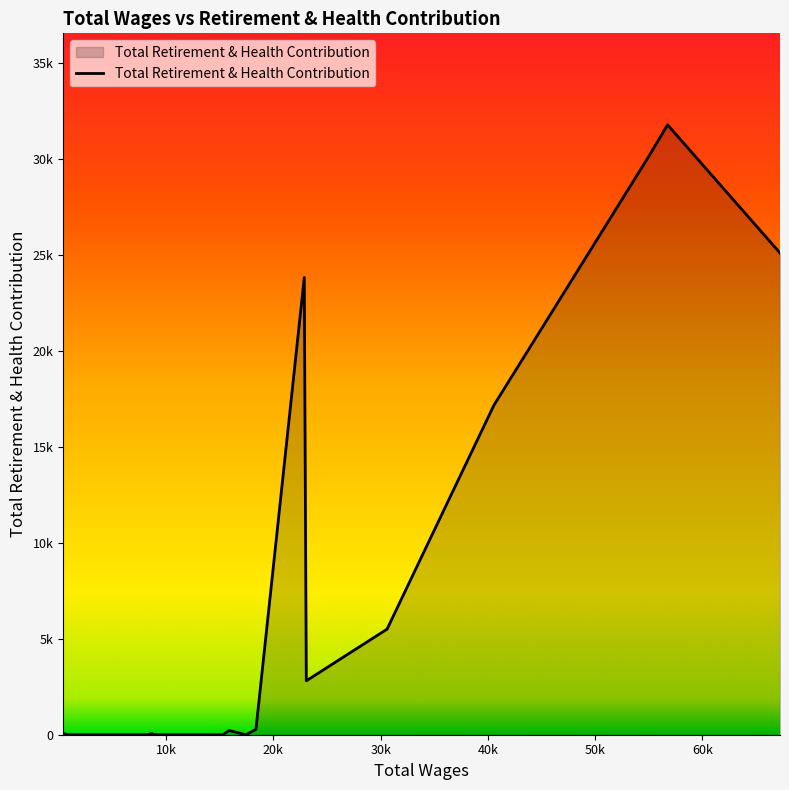

Does the chart have visible grid lines?

No